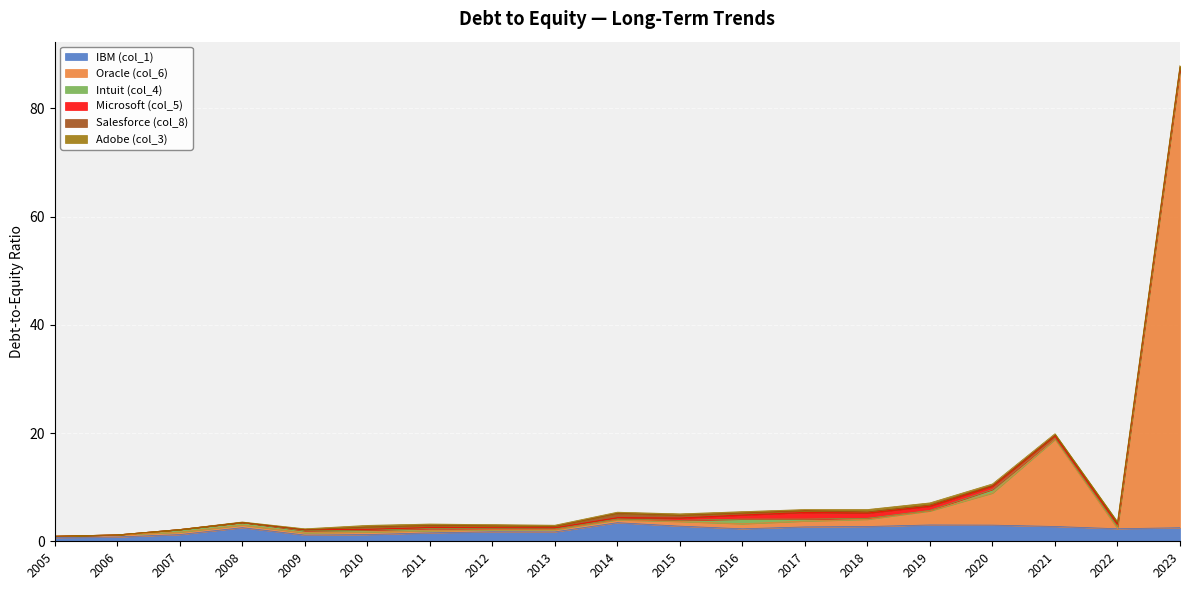

Between 2010 and 2022, which series saw the biggest shift?

IBM (col_1)